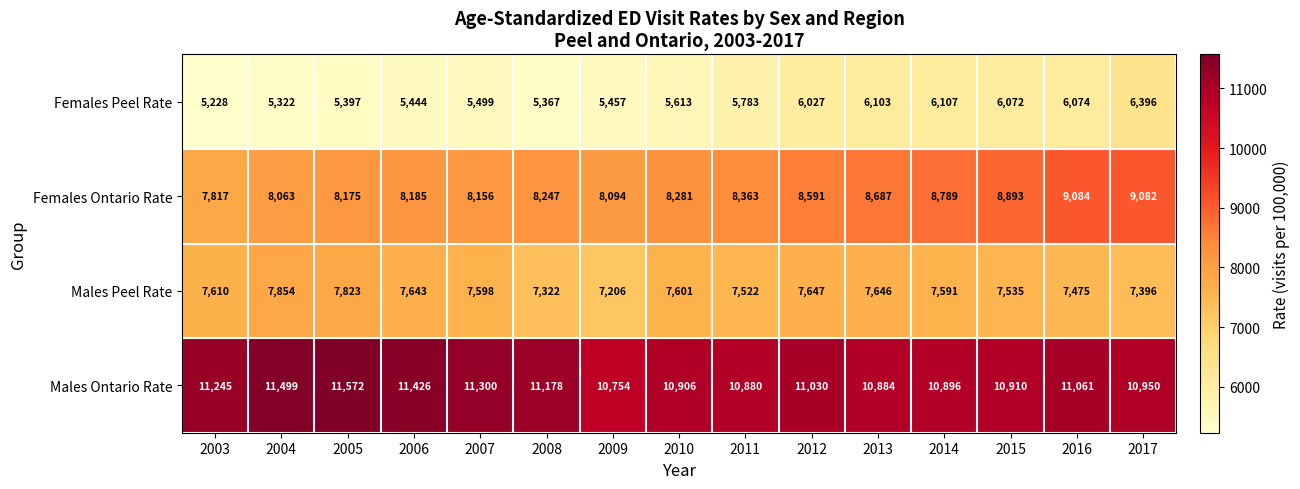

How many series are shown in this chart?

4